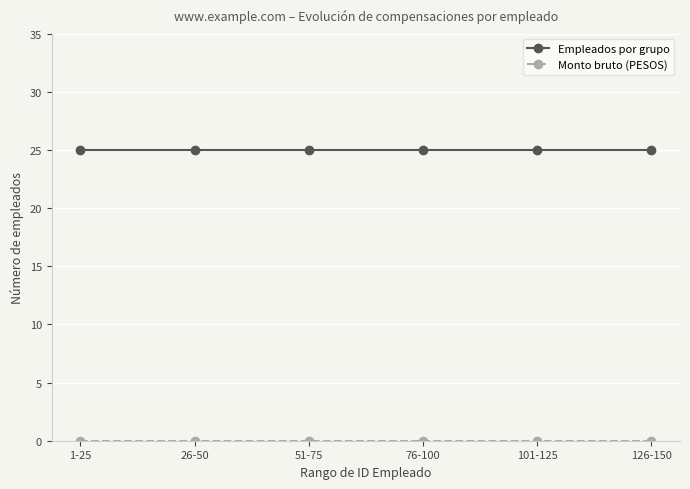

What is the difference between the highest and lowest values at 51-75?

25